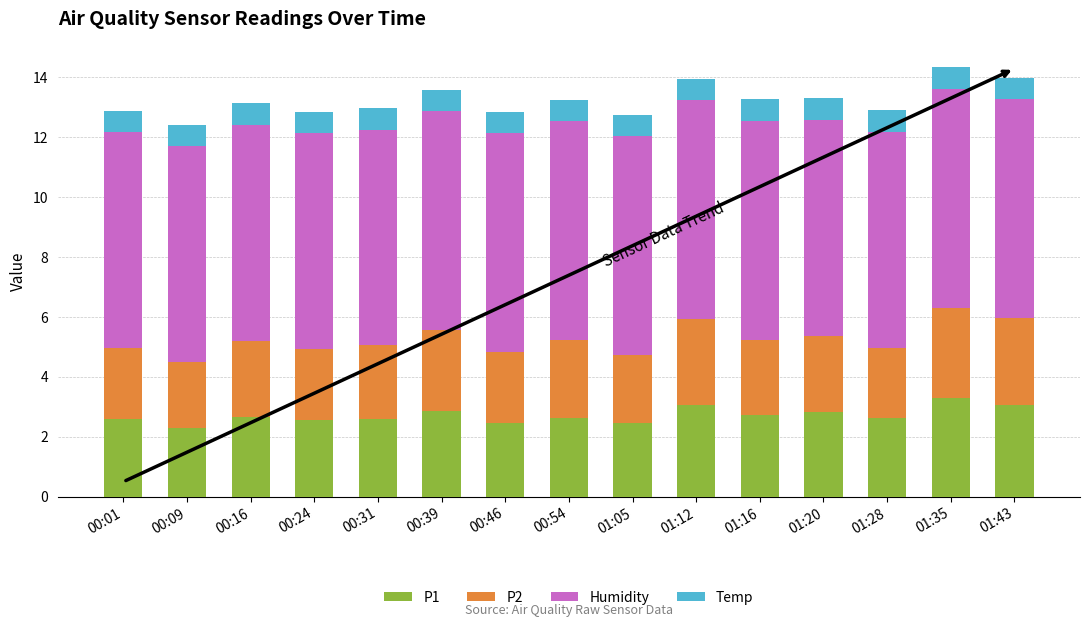

What is the sum of all P1 values?

40.7